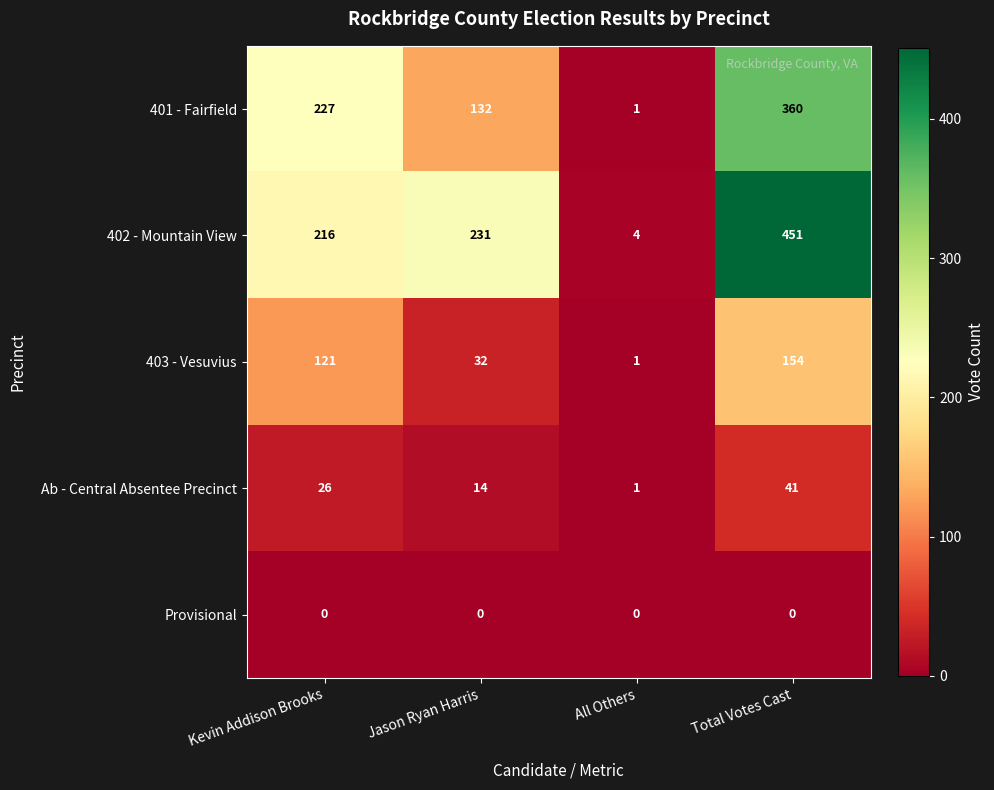

At Total Votes Cast, list the series in order from smallest to largest.

Provisional, Ab - Central Absentee Precinct, 403 - Vesuvius, 401 - Fairfield, 402 - Mountain View